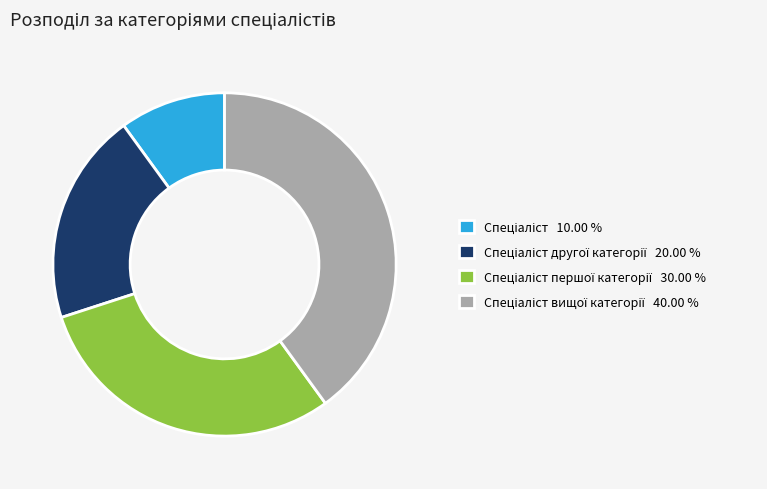

Does any single category account for the majority?

No